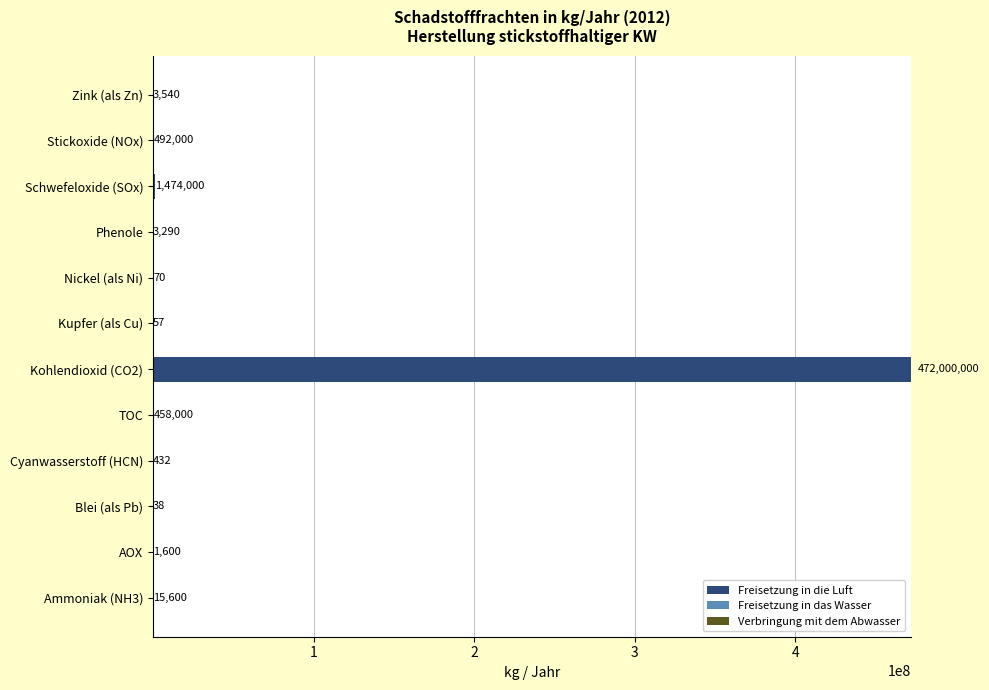

The value of Freisetzung in die Luft at Kupfer (als Cu) is -247369534. True or false?

False